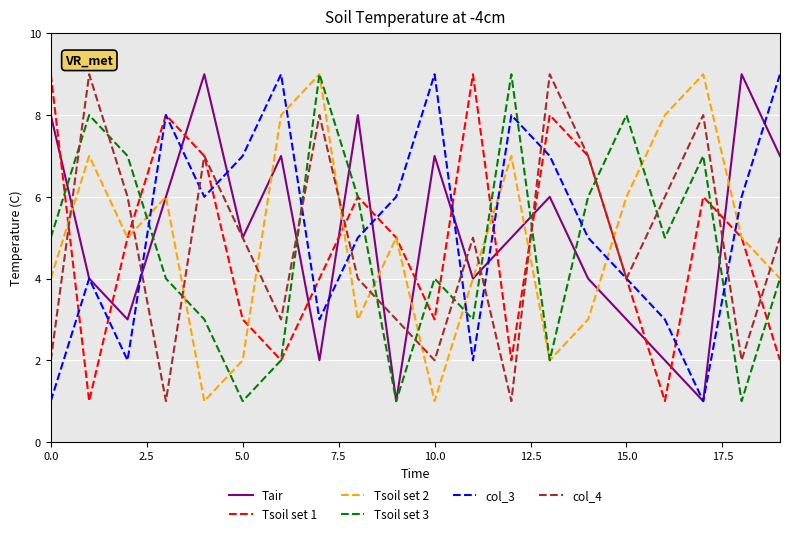

How many lines are shown in the chart?

6